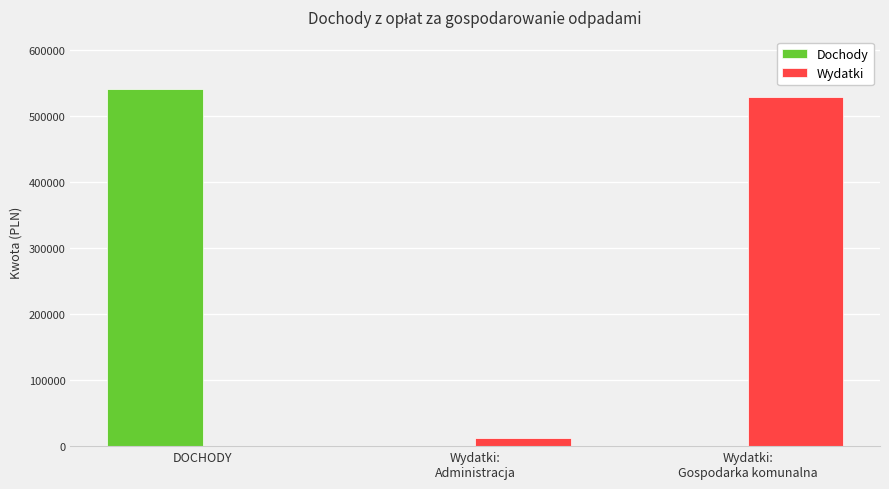

Which category has the highest value across all series?

DOCHODY